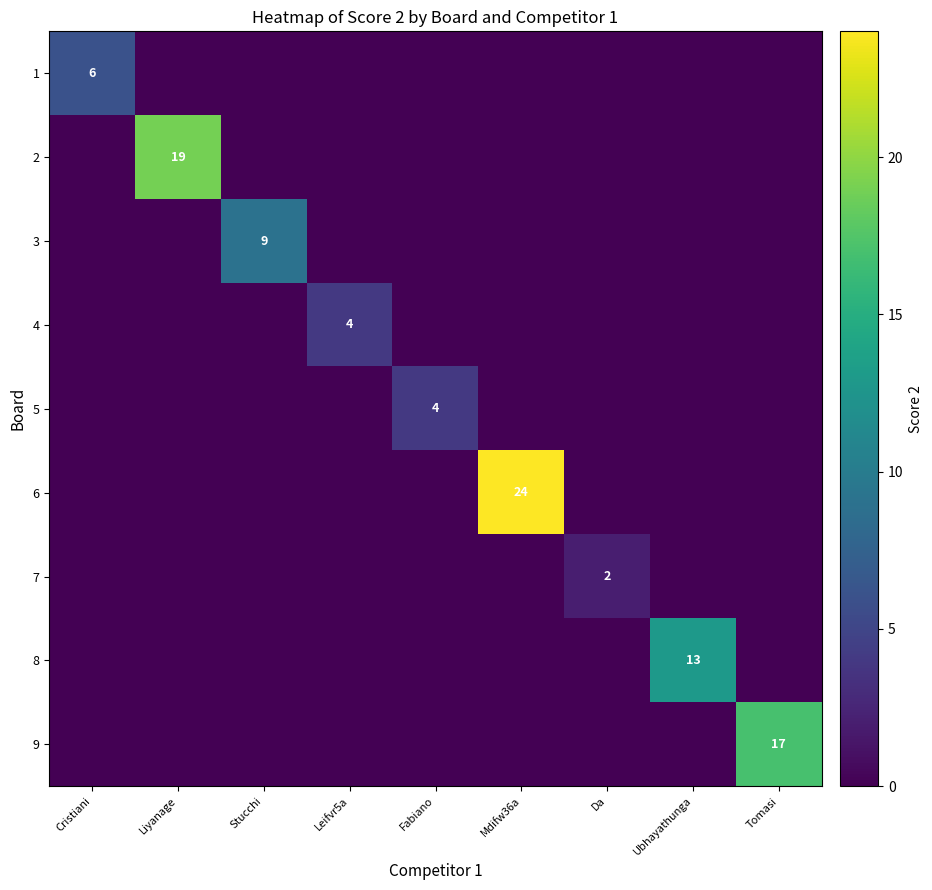

Is it true that 5 equals -2 at Cristiani?

False